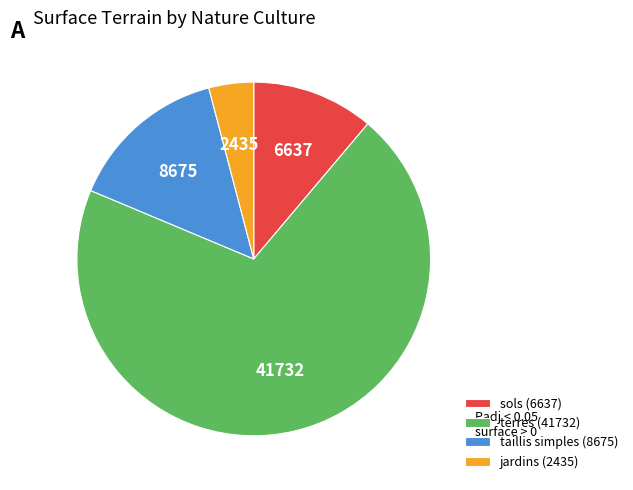

Rank the categories by value from lowest to highest.

jardins (2435), sols (6637), taillis simples (8675), terres (41732)